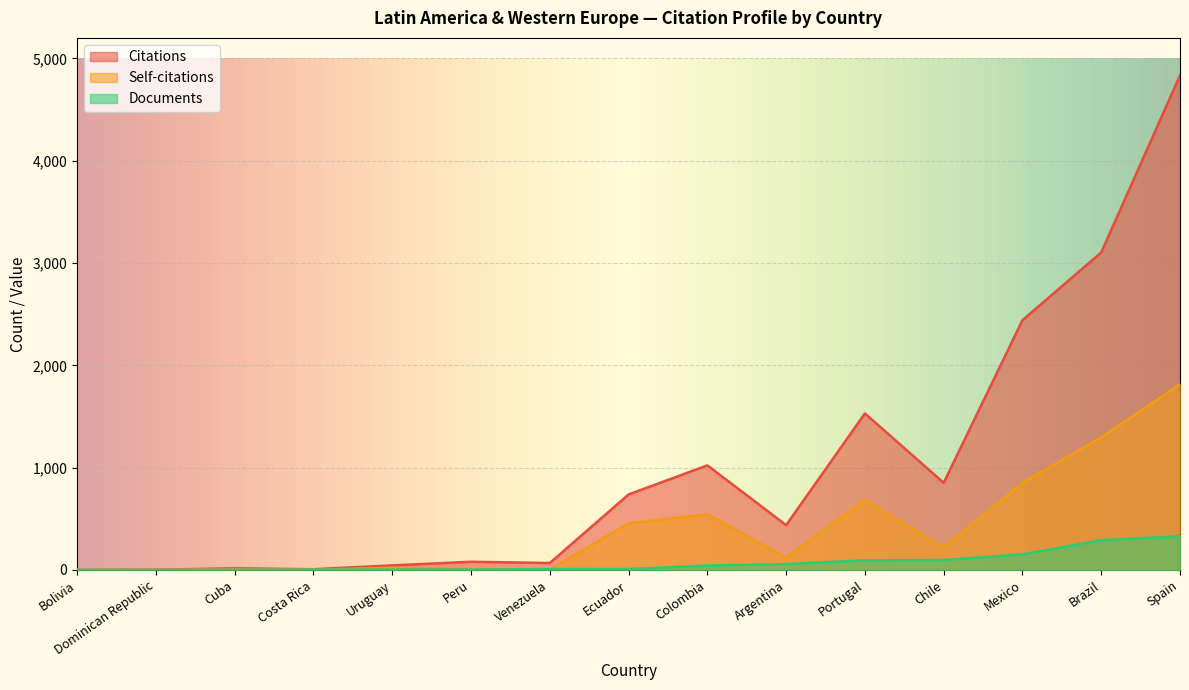

What is the difference between the second highest and second lowest values in the Documents series?

290